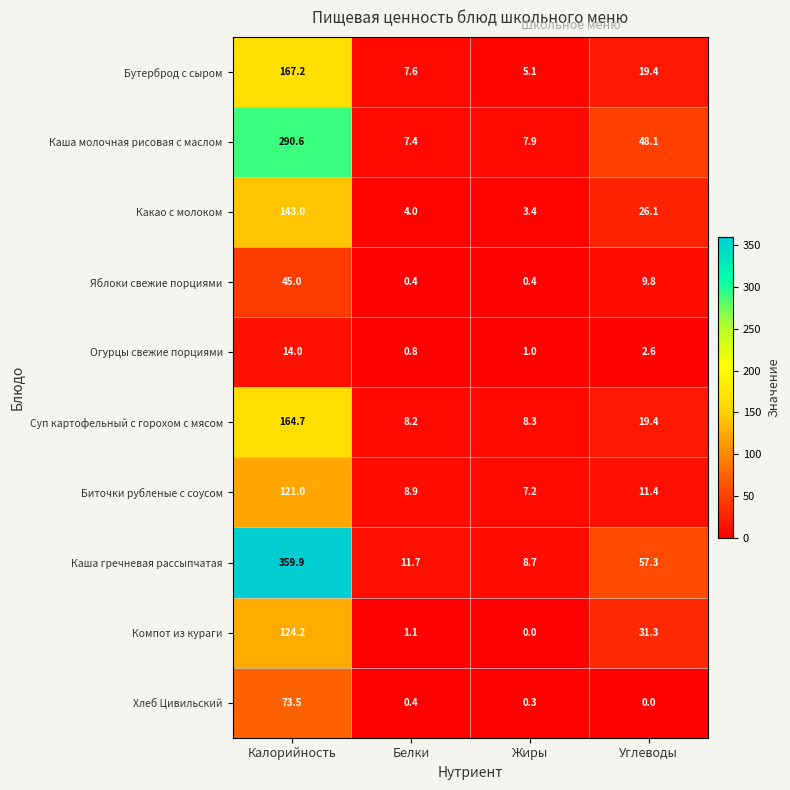

Count the number of categories in the chart.

4